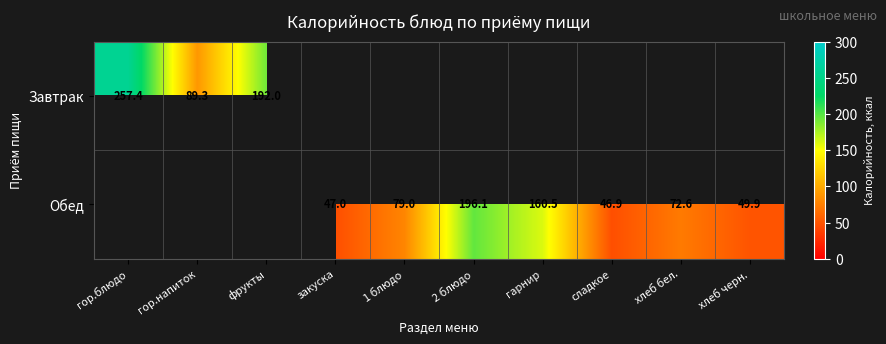

The value of Обед at 2 блюдо is 85.0. True or false?

False